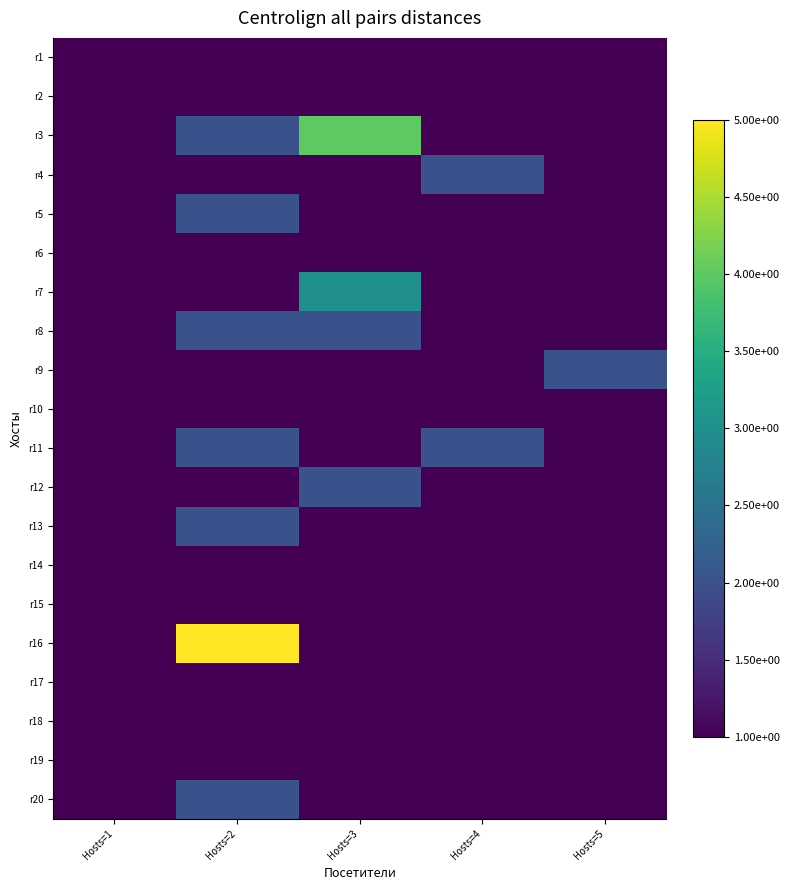

Rank the series at Hosts=3 from highest to lowest value.

r3, r7, r8, r12, r1, r2, r4, r5, r6, r9, r10, r11, r13, r14, r15, r16, r17, r18, r19, r20